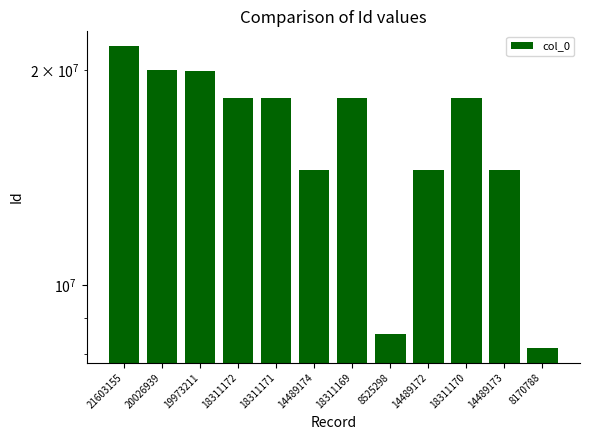

Which label corresponds to the smallest value in the chart?

8170788